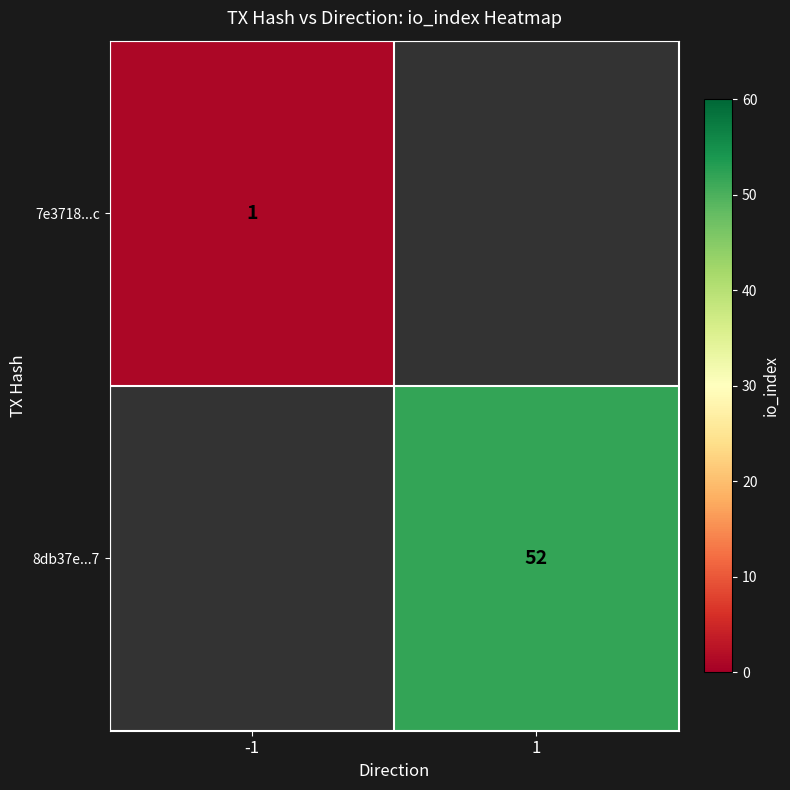

Between -1 and 1, which is larger?

1